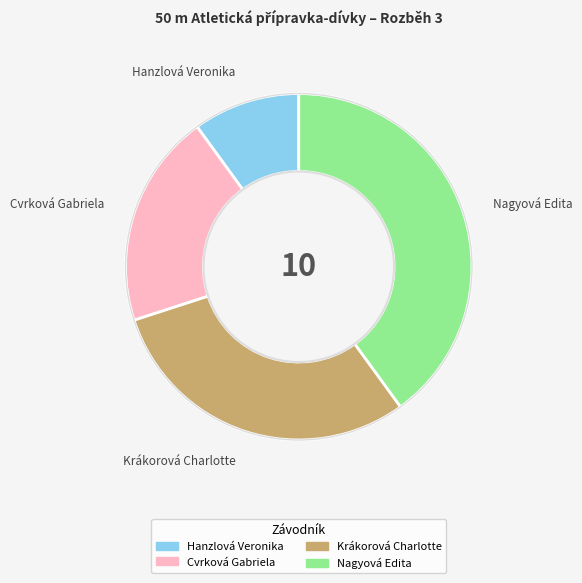

Does Nagyová Edita represent more than half of the total?

No